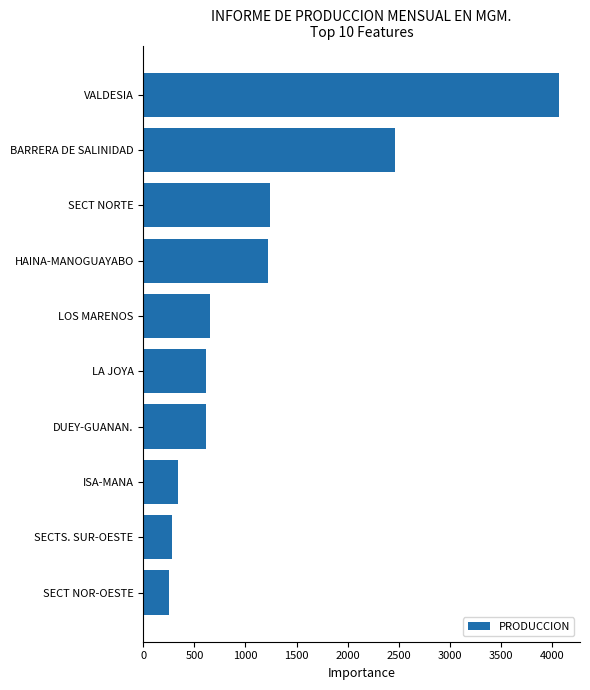

The value at DUEY-GUANAN. is 613.5. True or false?

True